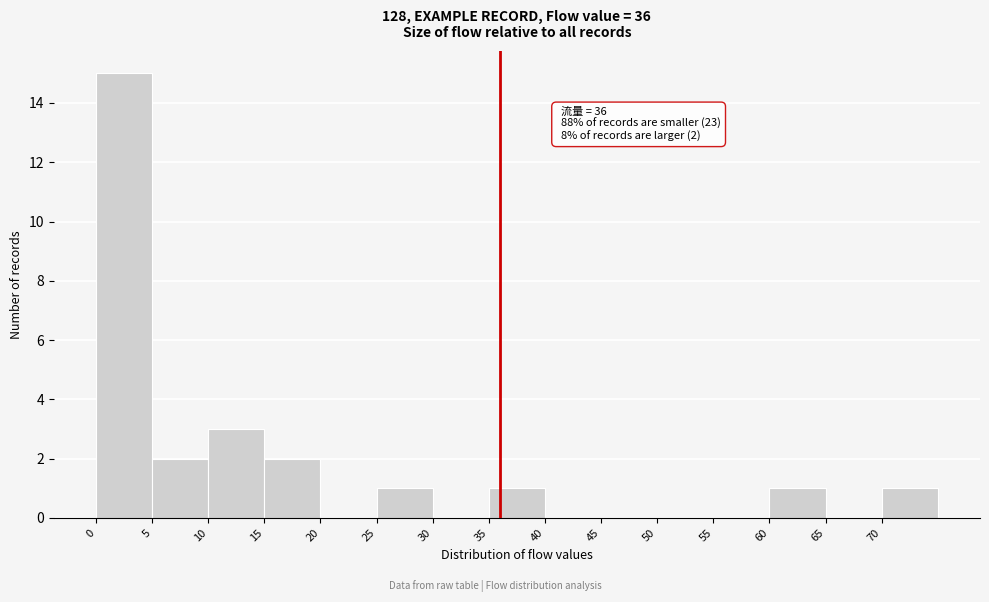

Over which range of the x-axis is the bar tallest?

0 to 5